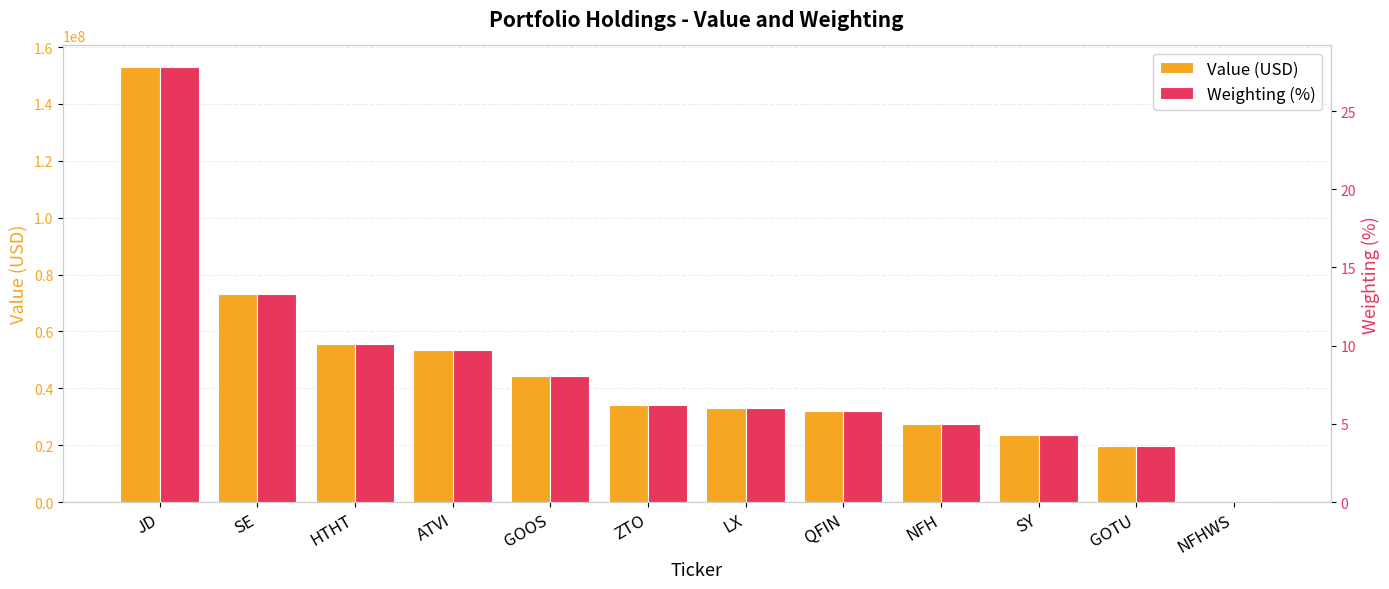

Are the bars horizontal?

No